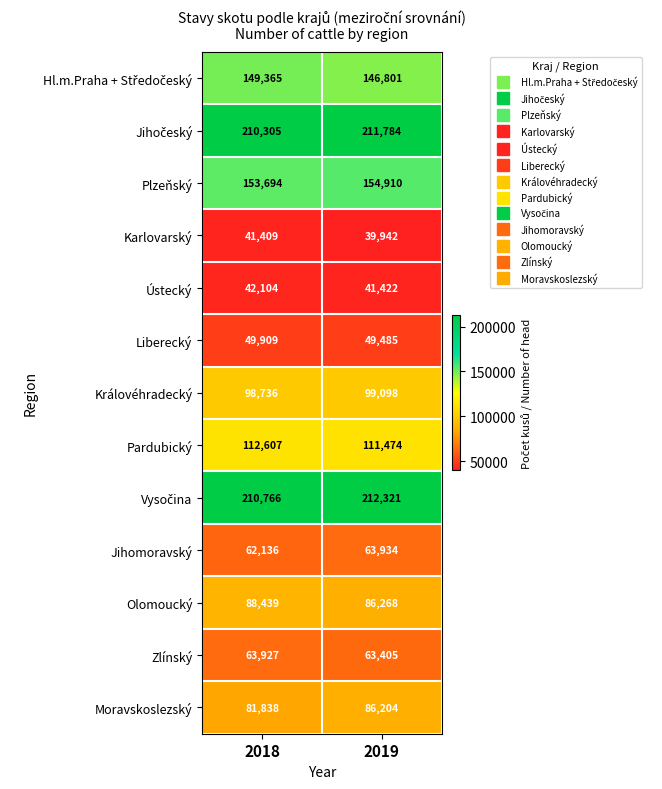

At how many categories does at least one series exceed 49063?

2